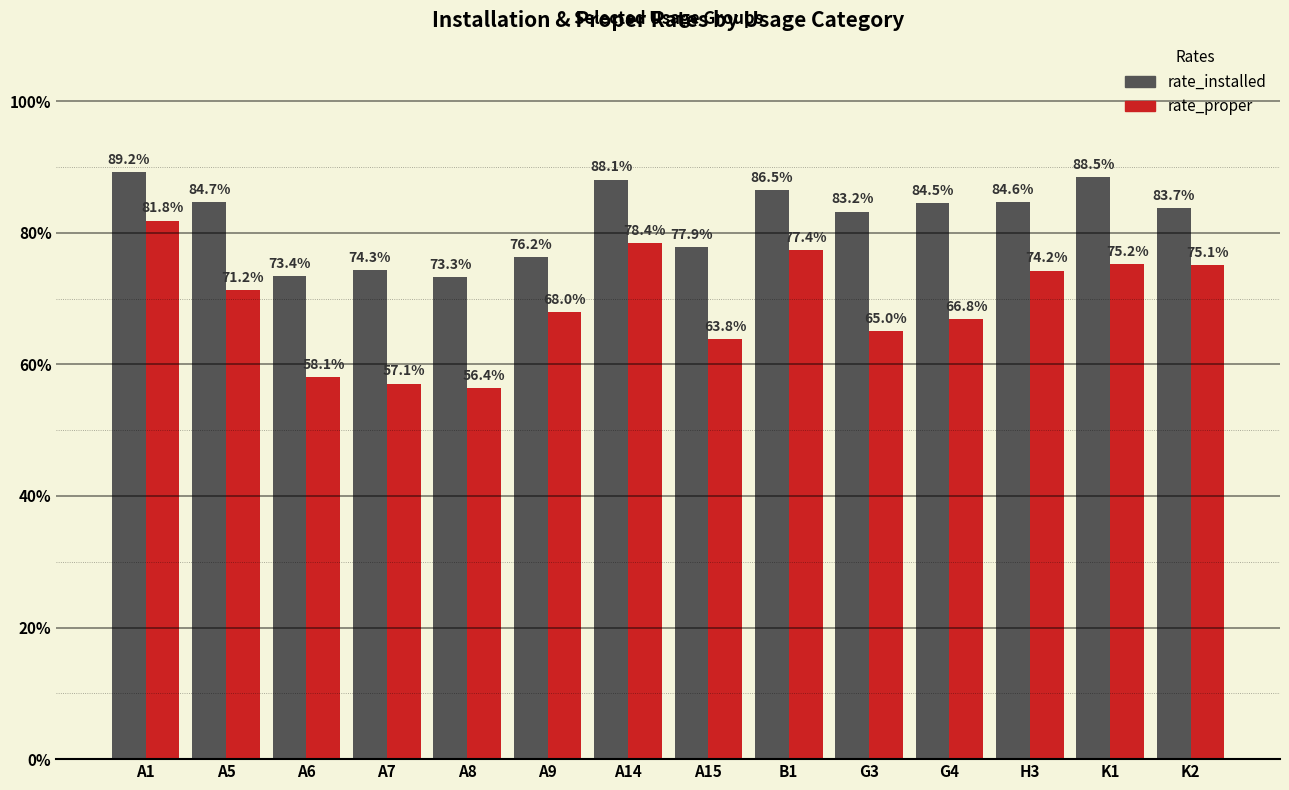

List the series in order of their peak value, highest first.

rate_installed, rate_proper